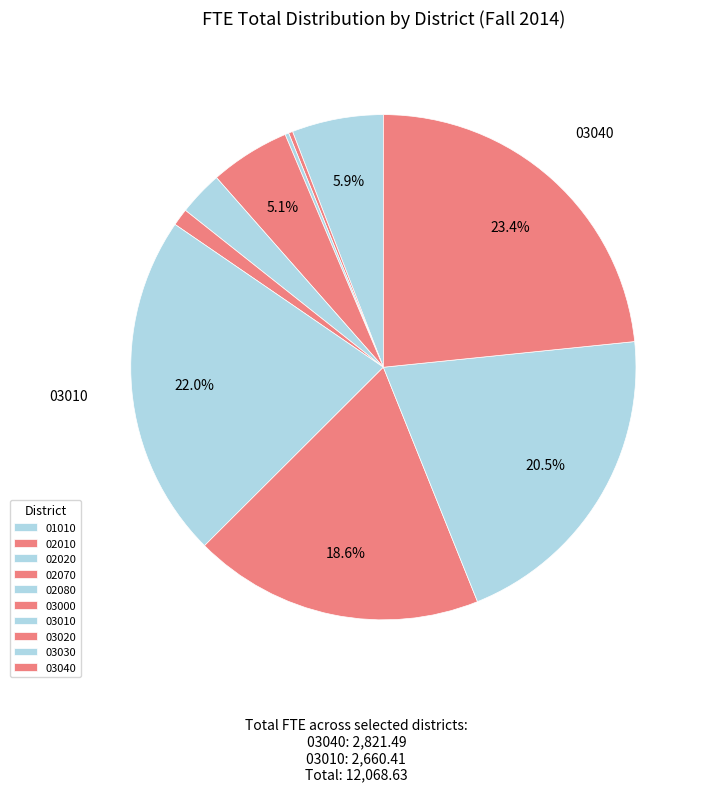

How many segments does this pie chart have?

10